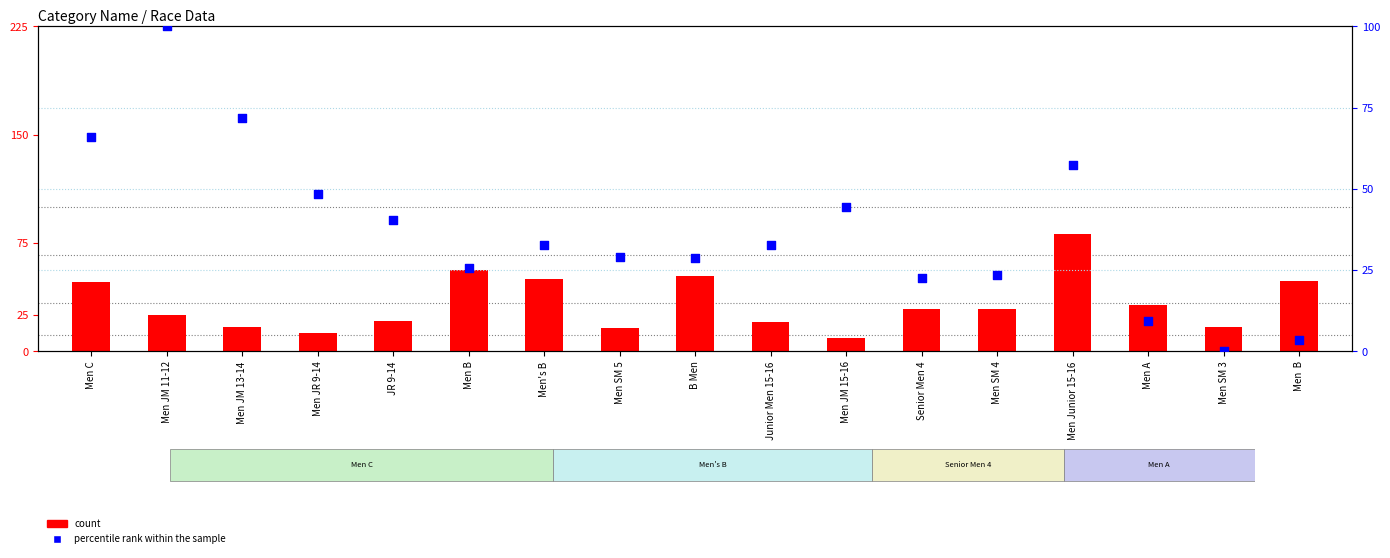

Which series has the largest total across all categories?

percentile rank within the sample